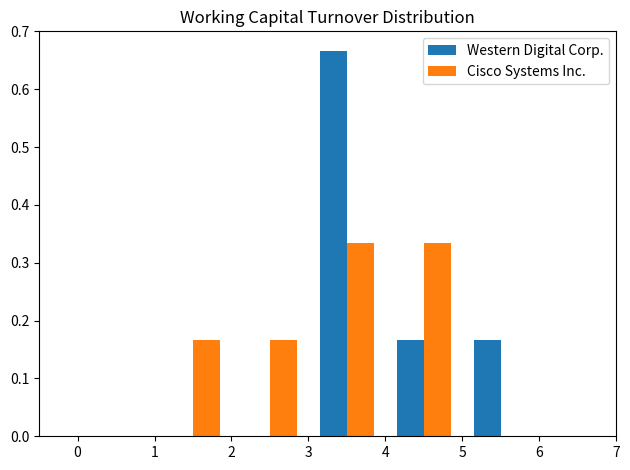

Reading left to right, list every range on the x-axis with the height of the bar of each series over it. The values are not printed on the chart, so give them approximately, as read against the axis.

0 to 1: Western Digital Corp.=0	Cisco Systems Inc.=0
1 to 2: Western Digital Corp.=0	Cisco Systems Inc.=0.17
2 to 3: Western Digital Corp.=0	Cisco Systems Inc.=0.17
3 to 4: Western Digital Corp.=0.67	Cisco Systems Inc.=0.33
4 to 5: Western Digital Corp.=0.17	Cisco Systems Inc.=0.33
5 to 6: Western Digital Corp.=0.17	Cisco Systems Inc.=0